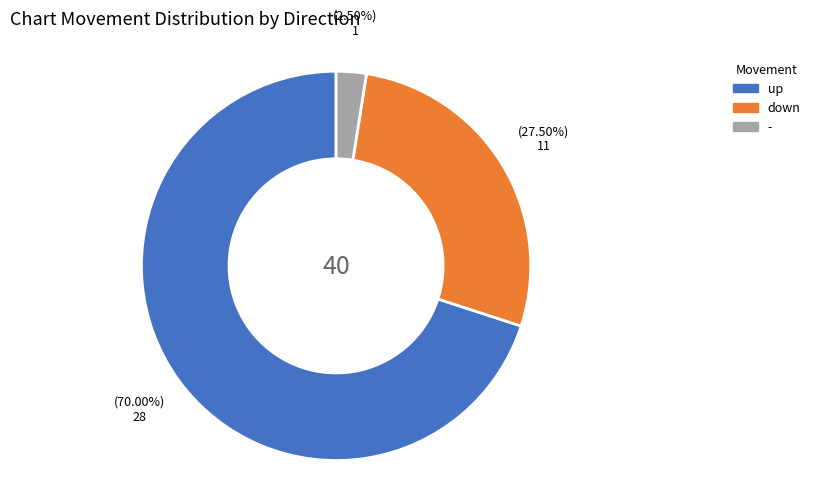

Which category accounts for the majority?

up